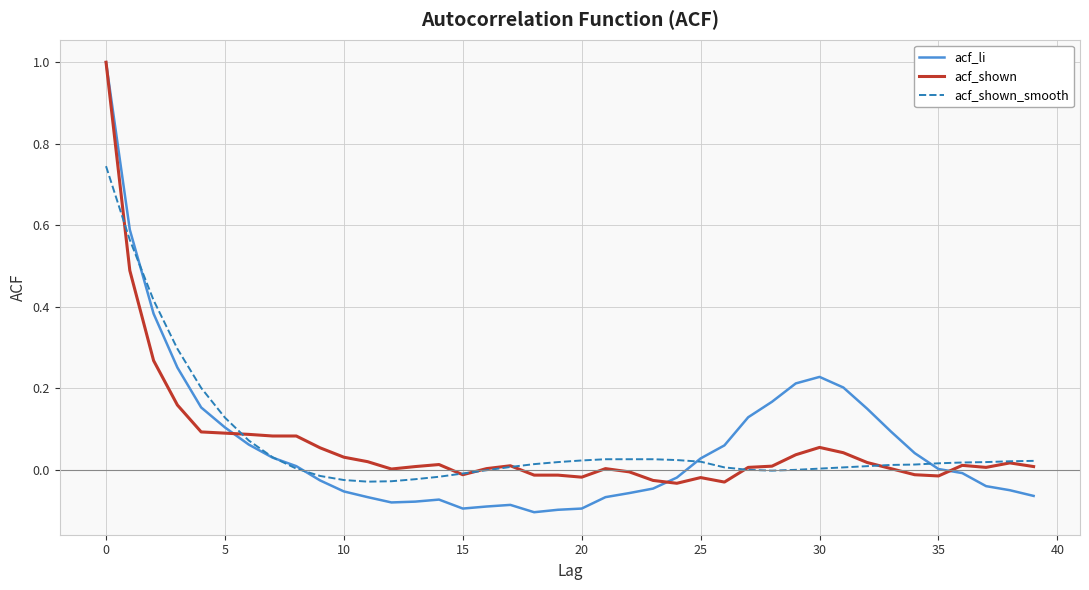

True or false: acf_shown and acf_shown_smooth intersect in this chart.

True